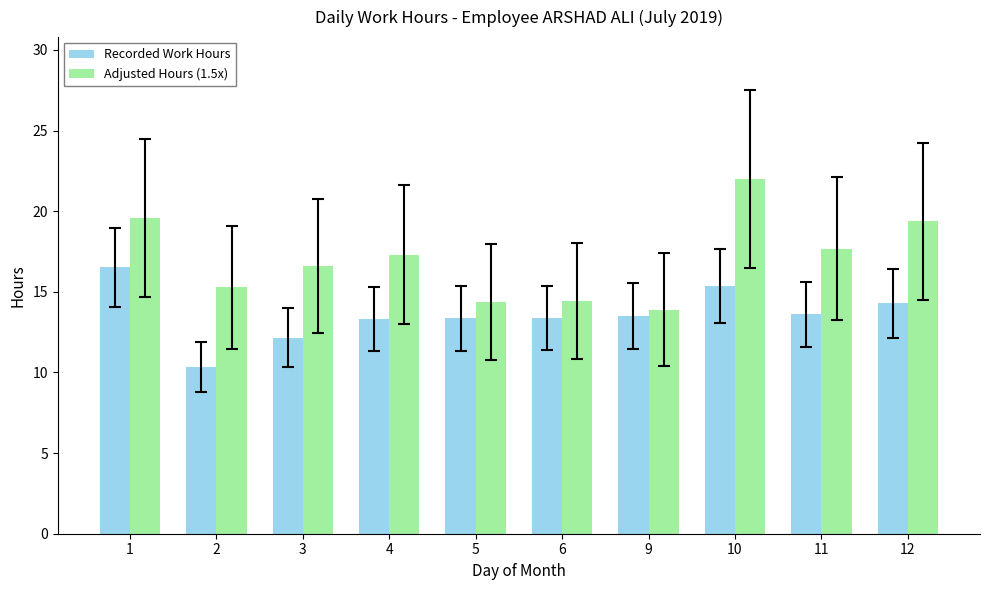

At which category is the sum across all series the highest?

10